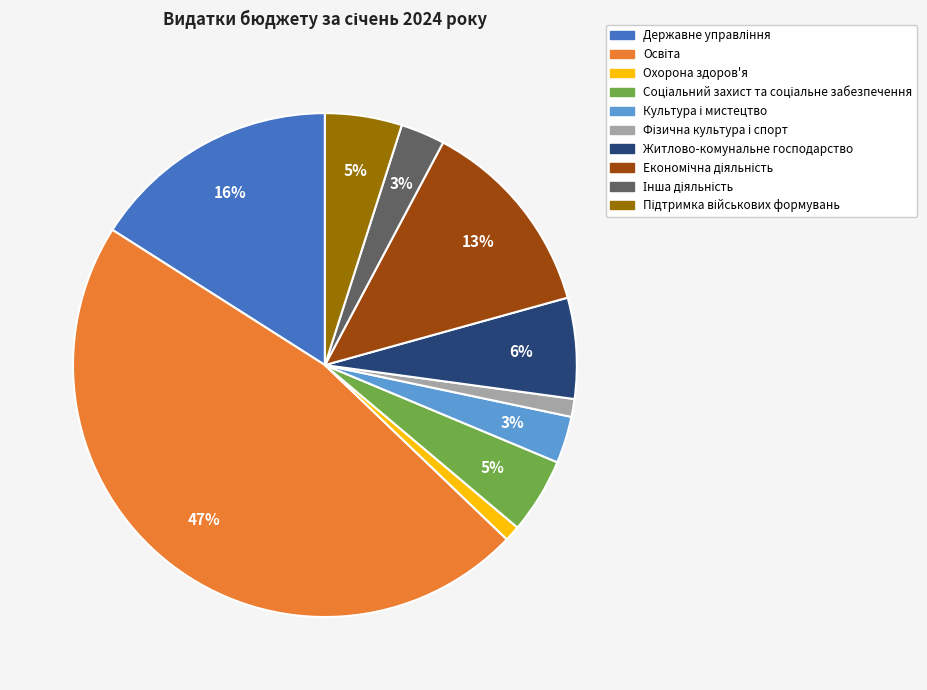

How many slices are in this pie chart?

10